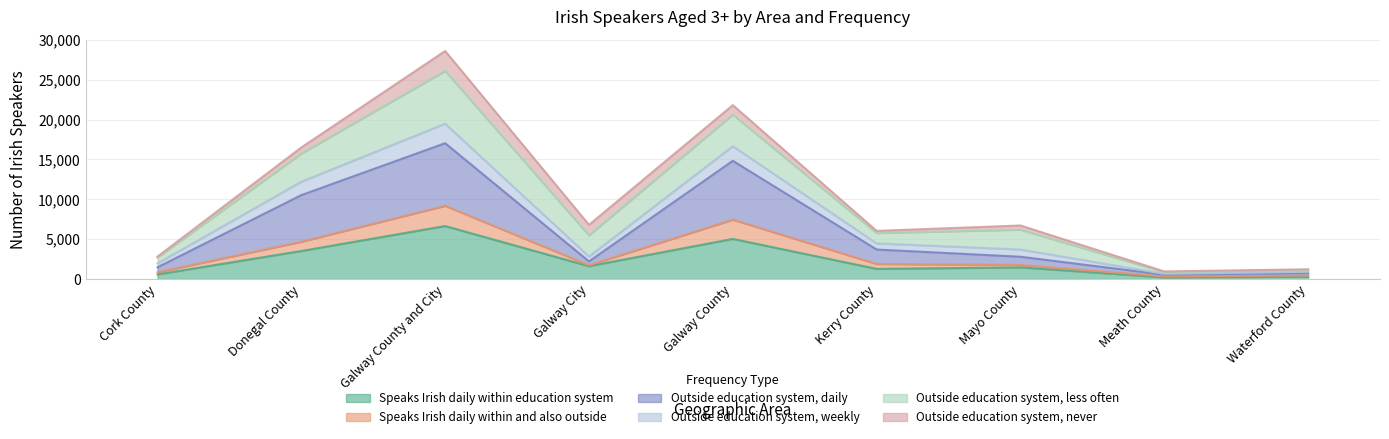

True or false: Speaks Irish daily within education system and Outside education system, daily intersect in this chart.

False